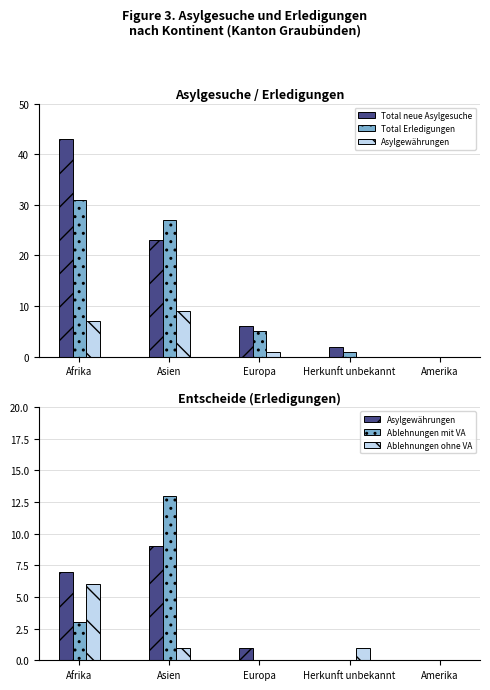

Where is Total neue Asylgesuche nearest to the value 21?

Asien